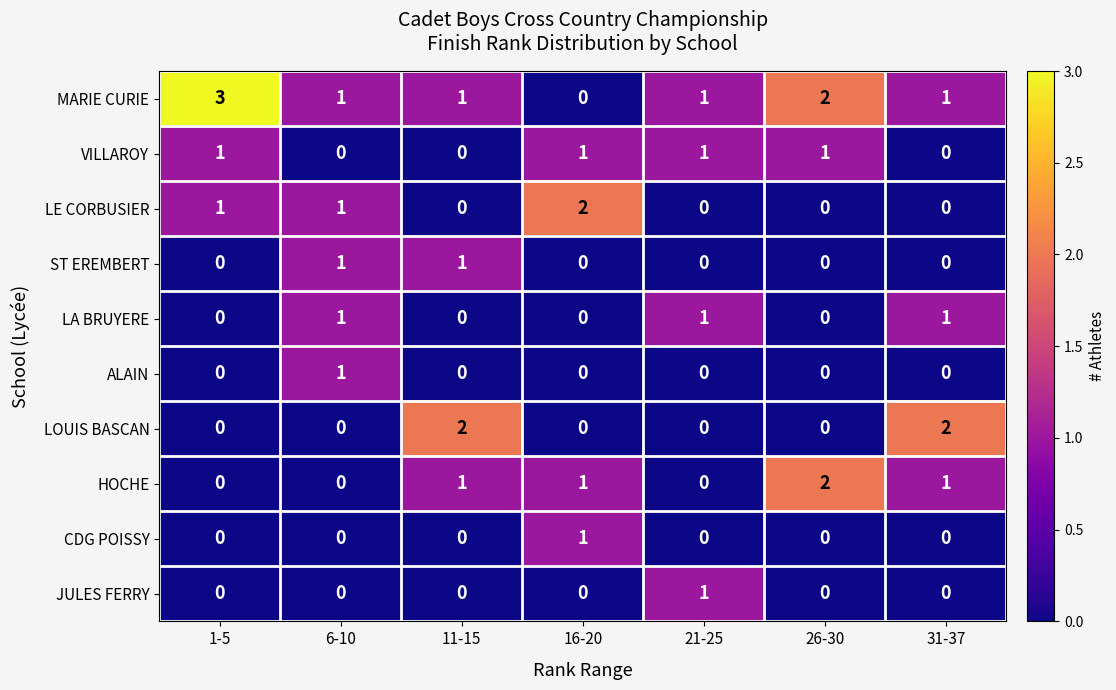

Which series has the largest range (max minus min)?

MARIE CURIE